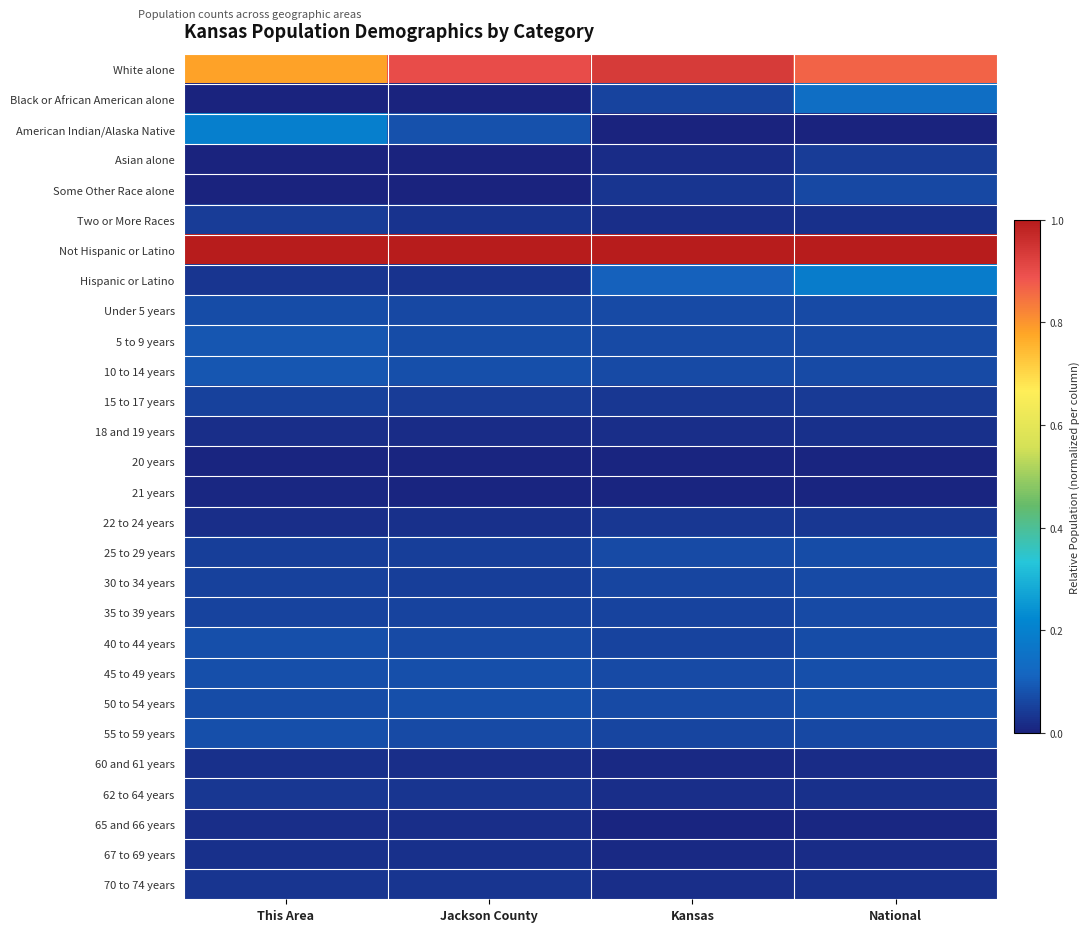

Count the number of categories in the chart.

4